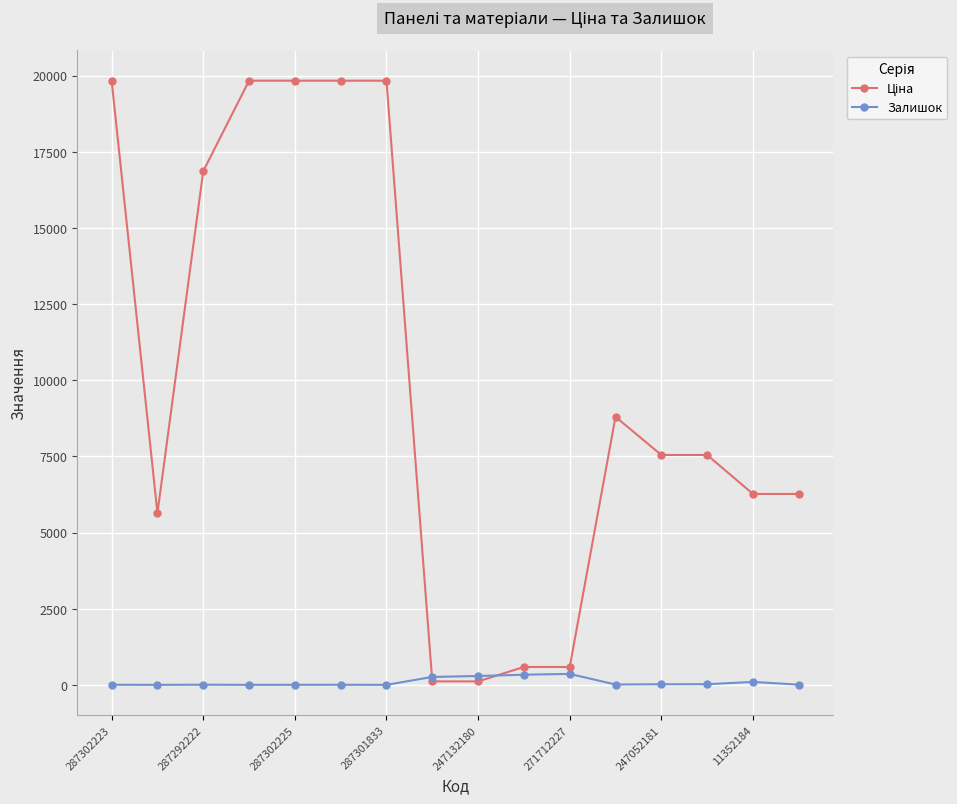

True or false: Залишок has more than 1 points higher than both neighbors.

True